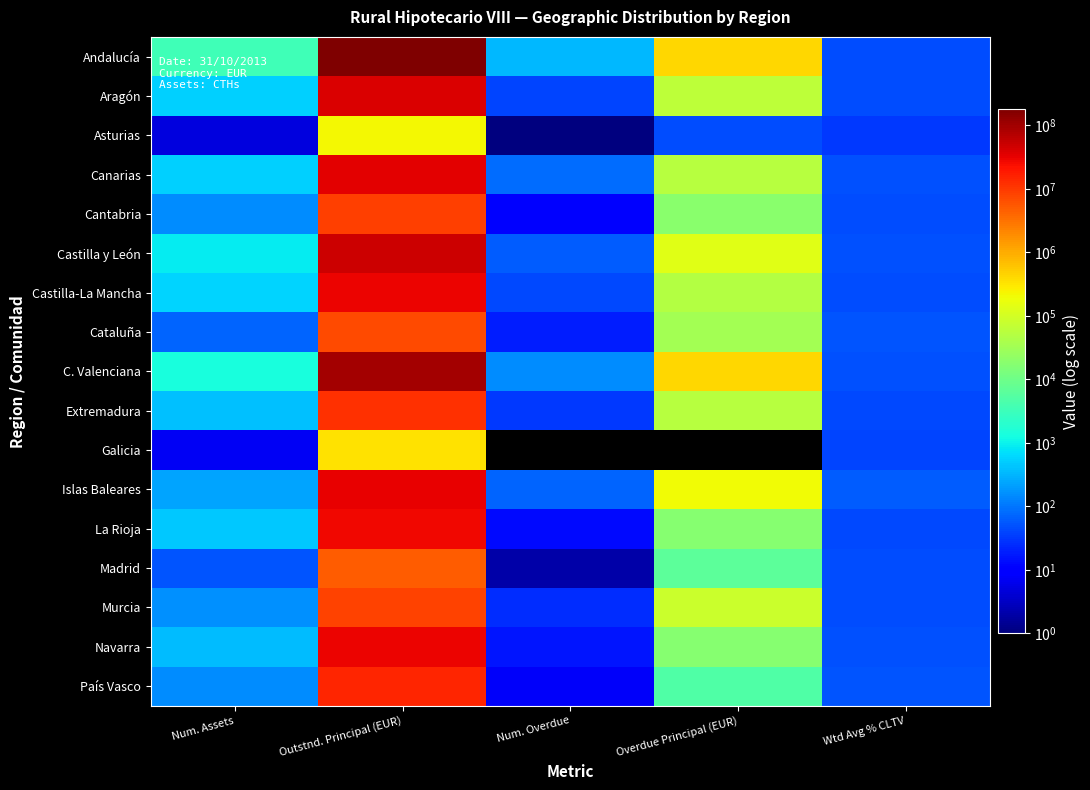

At Overdue Principal (EUR), list the series in order from largest to smallest.

C. Valenciana, Andalucía, Islas Baleares, Castilla y León, Murcia, Aragón, Canarias, Extremadura, Castilla-La Mancha, Cataluña, Cantabria, La Rioja, Navarra, Madrid, País Vasco, Asturias, Galicia